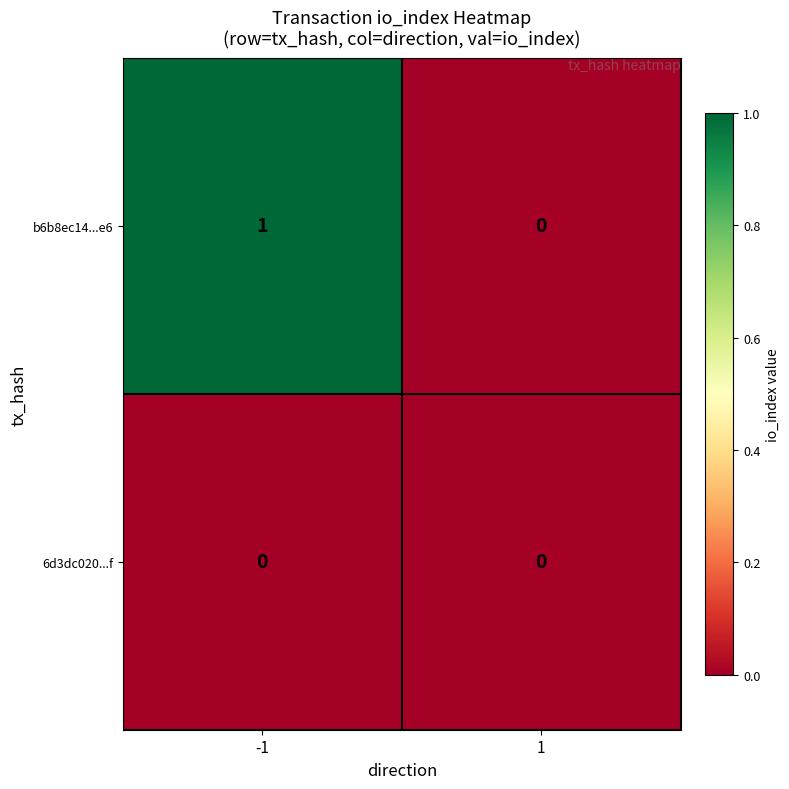

Rank the series by their maximum value, from highest to lowest.

b6b8ec14...e6, 6d3dc020...f